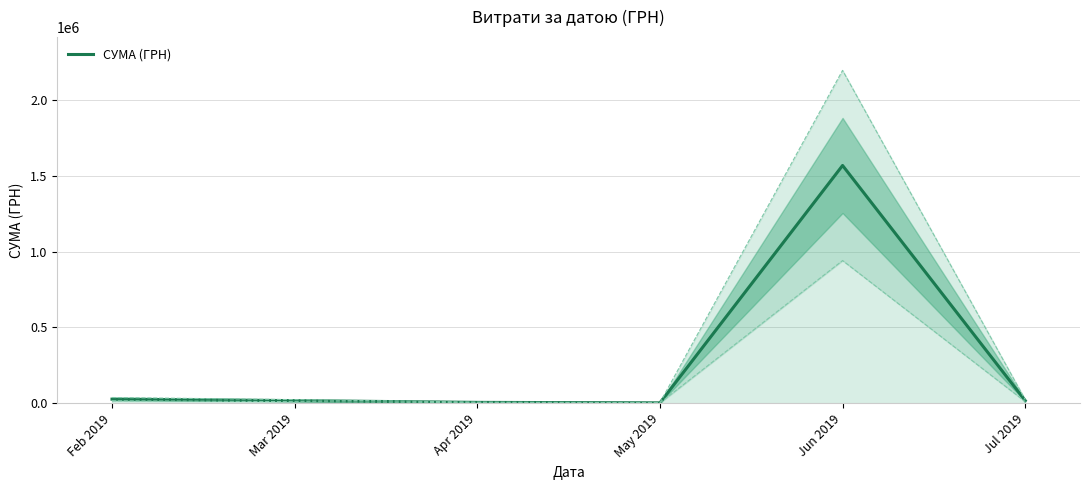

What is the average value?

272660.1